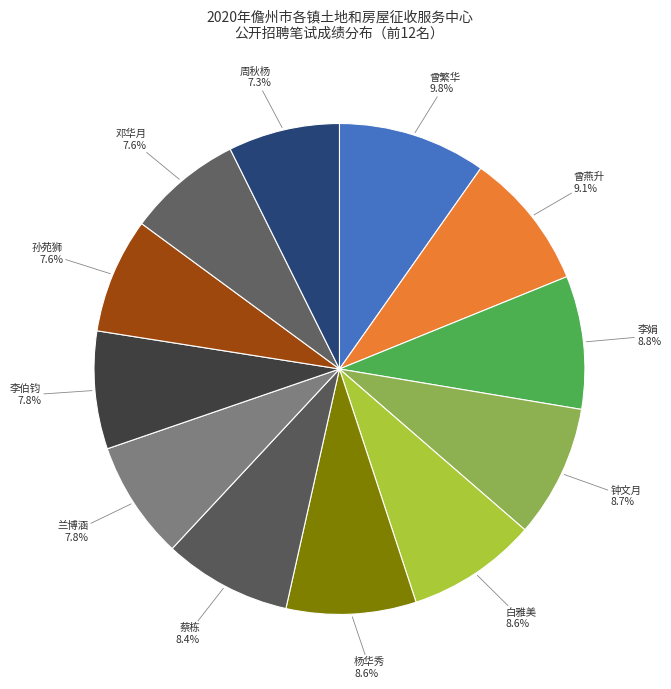

Which slice is the largest?

曾繁华